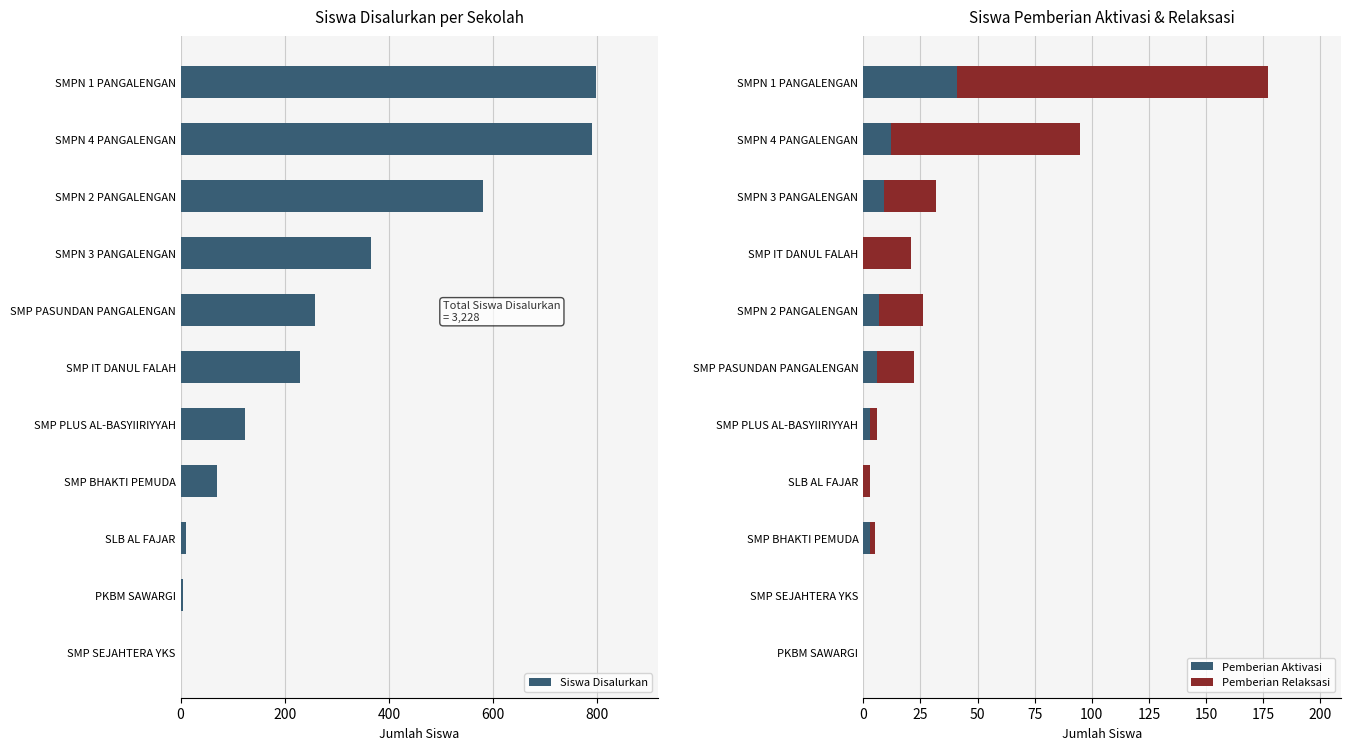

Reading left to right, transcribe all the data shown in this chart.

Siswa Disalurkan: 1	4	10	69	123	229	258	366	581	790	797
Pemberian Aktivasi: 0	0	3	0	3	6	7	0	9	12	41
Pemberian Relaksasi: 0	0	2	3	3	16	19	21	23	83	136